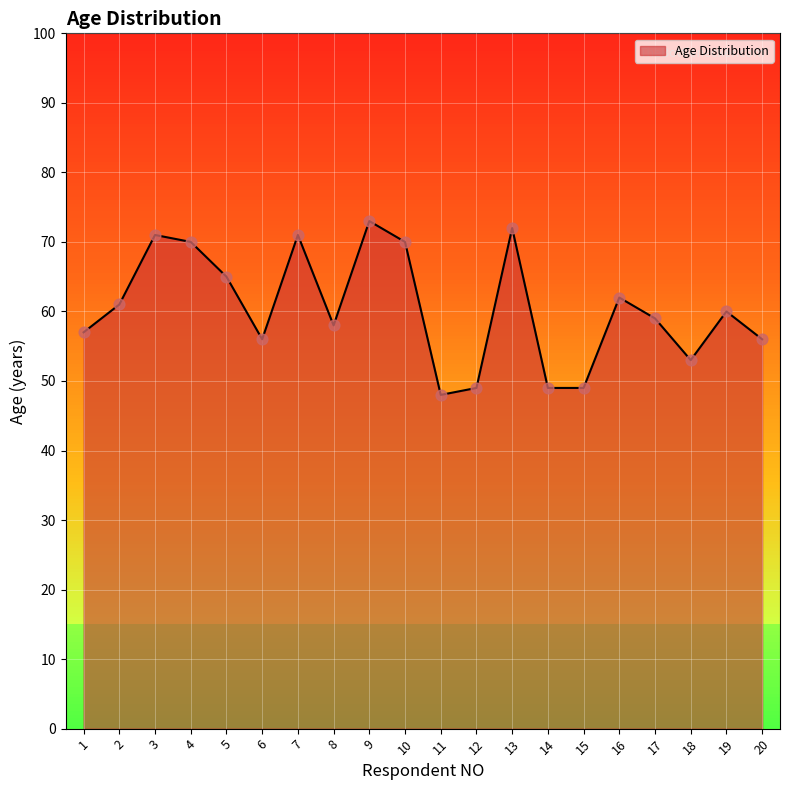

What is the change in value from 6 to 17?

+3